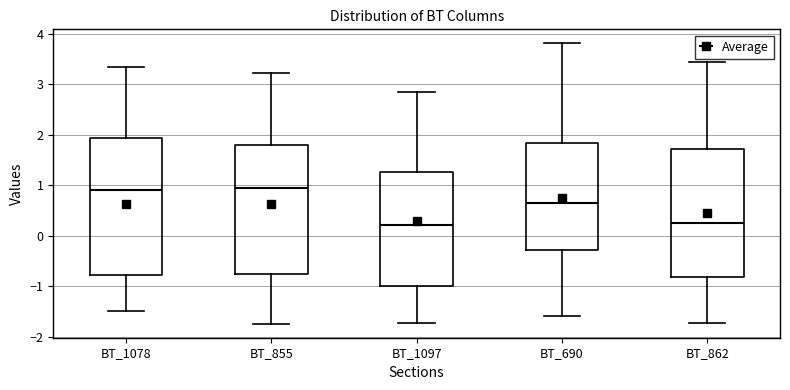

Reading left to right, transcribe this box plot: for each box, give where its median line is, the range the box spans, and where its two whiskers end, as read against the y-axis. The values are not printed on the chart, so give them approximately, as read against the axis.

BT_1078: median 0.9, box -0.8 to 1.9, whiskers -1.5 to 3.3
BT_855: median 1.0, box -0.8 to 1.8, whiskers -1.7 to 3.2
BT_1097: median 0.2, box -1.0 to 1.3, whiskers -1.7 to 2.8
BT_690: median 0.6, box -0.3 to 1.8, whiskers -1.6 to 3.8
BT_862: median 0.2, box -0.8 to 1.7, whiskers -1.7 to 3.4